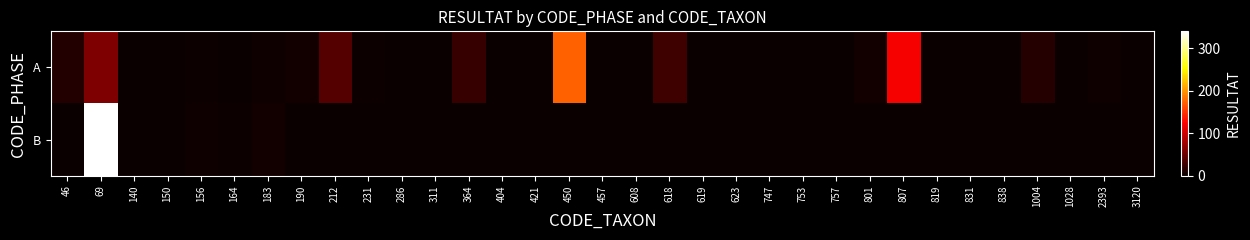

Which series has the widest spread of values?

B